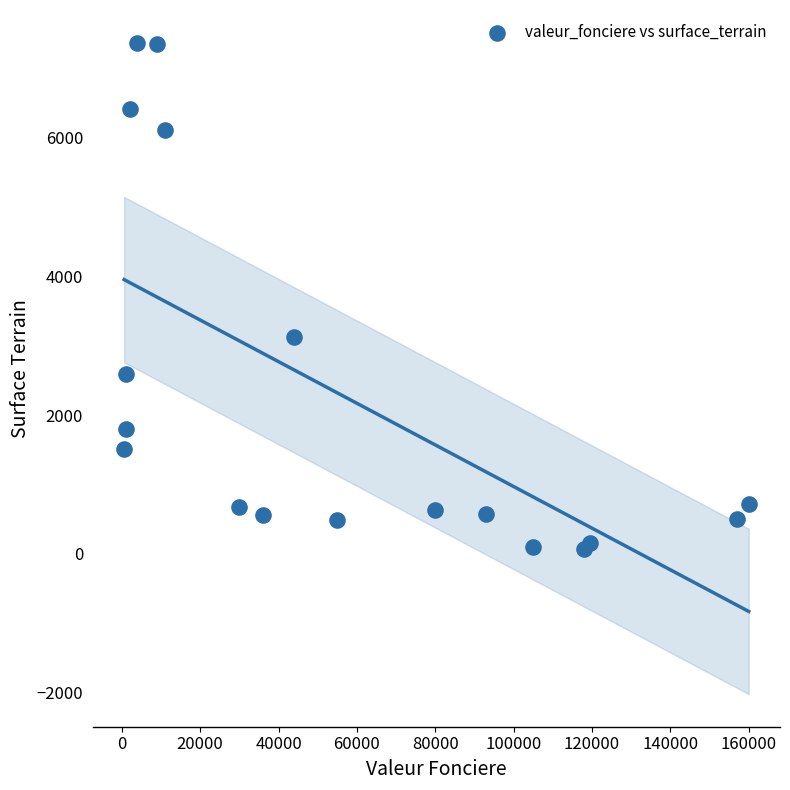

What Y value in the scatter plot is closest to 3713?

3122